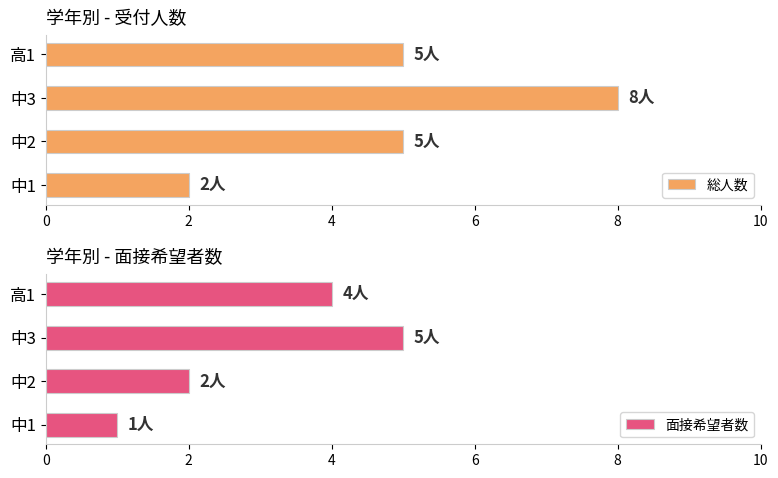

What are all the series names shown in the legend?

総人数, 面接希望者数